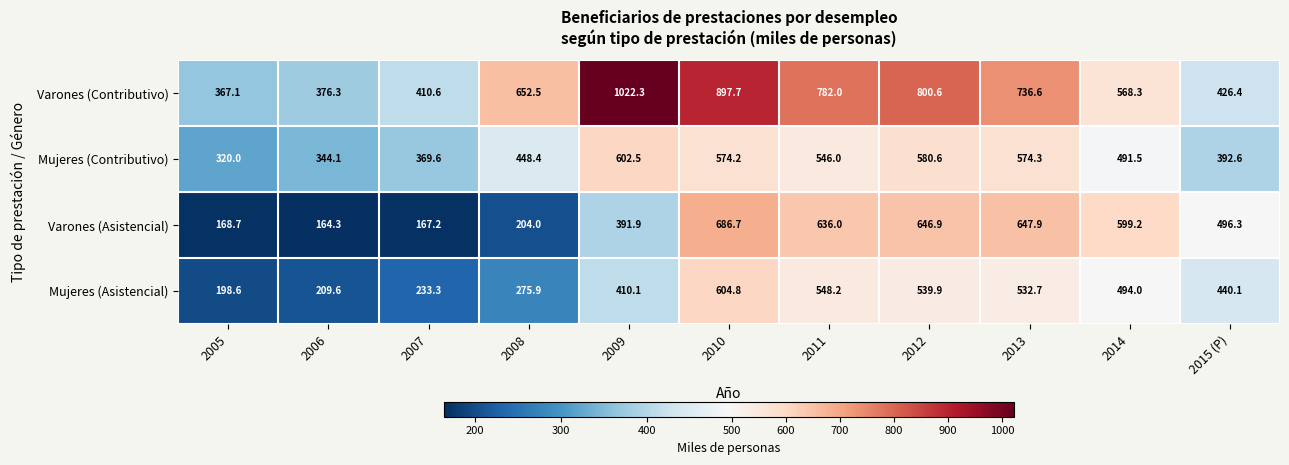

Is it true that Varones (Asistencial) equals 164.3 at 2006?

True